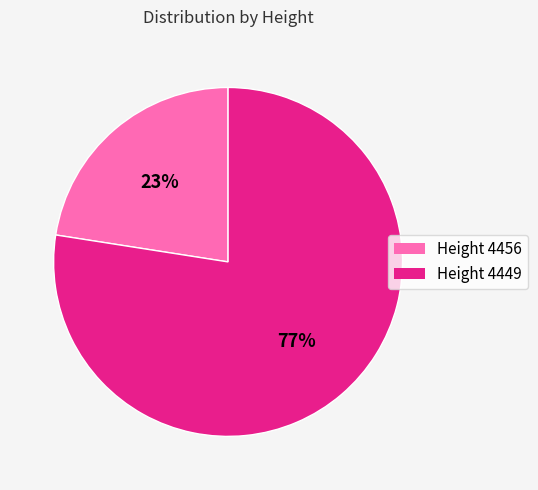

To the nearest percent, what is the average slice percentage?

50%